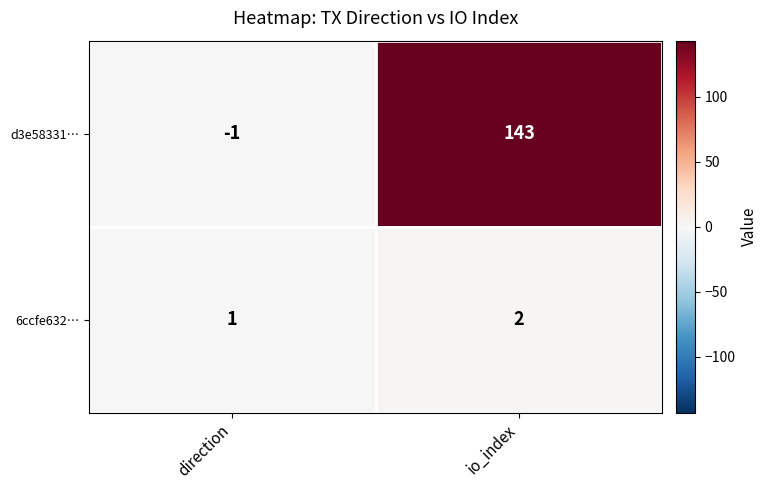

The d3e58331… series shows 143 at io_index. True or false?

True